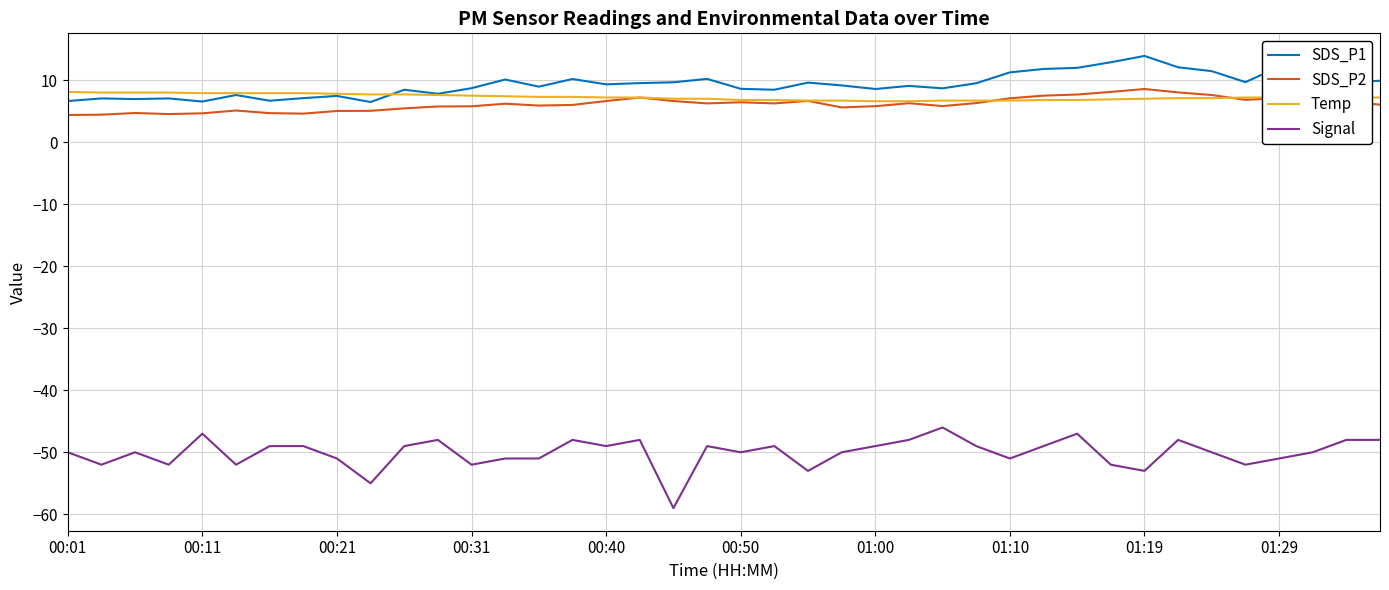

What is the maximum value shown in the chart?

13.9